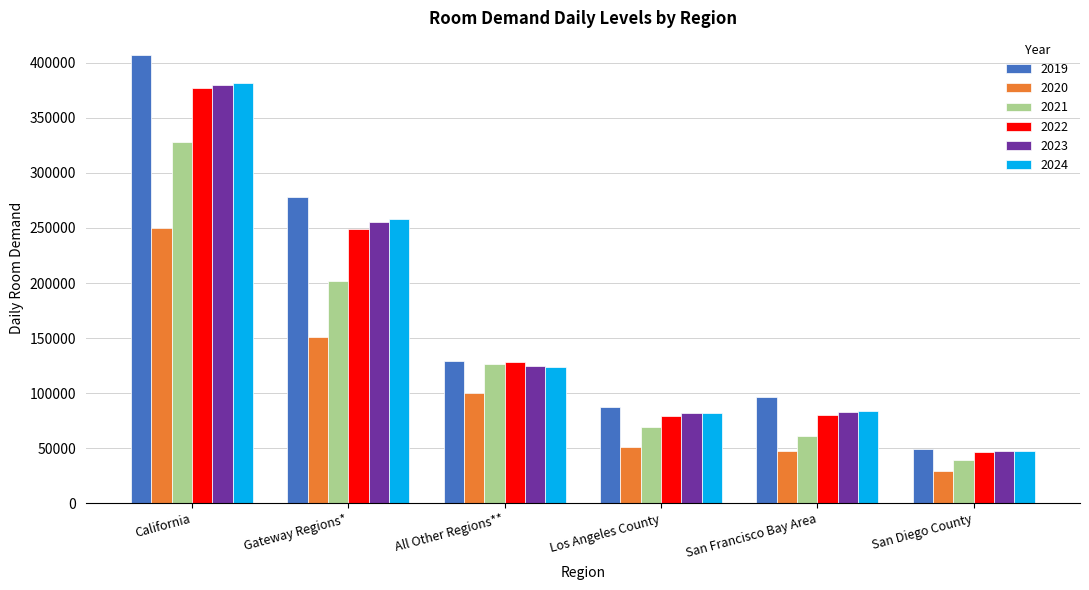

At which category does the chart reach its peak across all series?

California